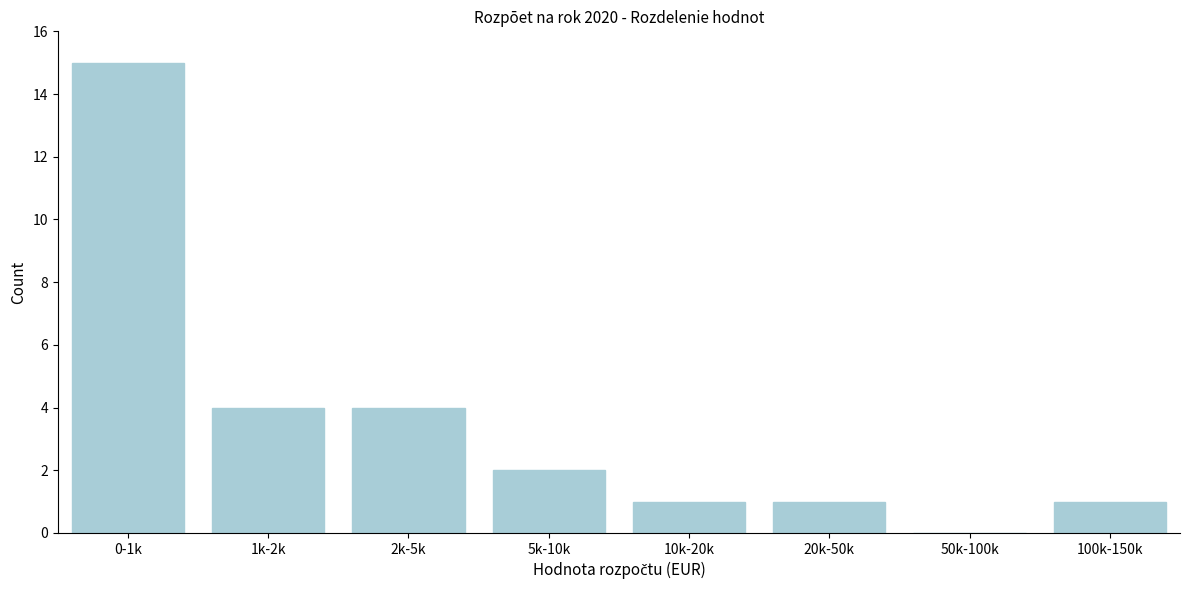

Reading left to right, extract all data points from this chart.

0-1k=15	1k-2k=4	2k-5k=4	5k-10k=2	10k-20k=1	20k-50k=1	50k-100k=0	100k-150k=1